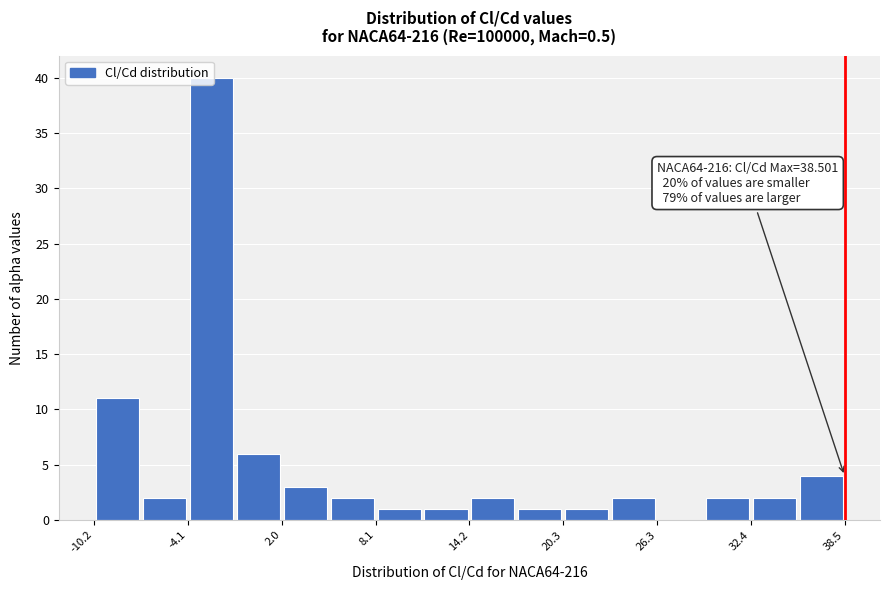

Read against the x-axis, roughly where is the centre of the tallest bar?

-3